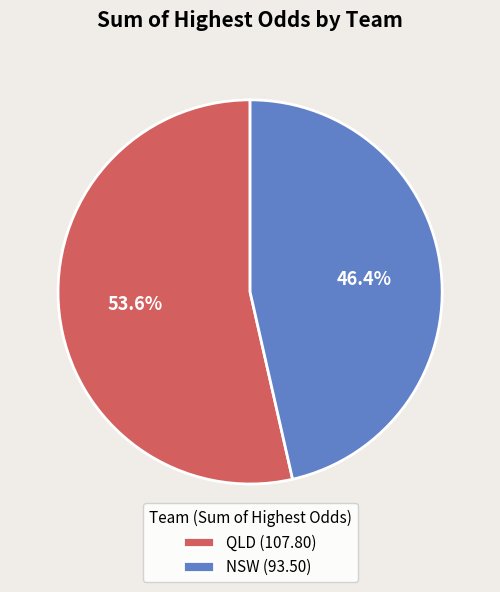

Between NSW (93.50) and QLD (107.80), which is larger?

QLD (107.80)